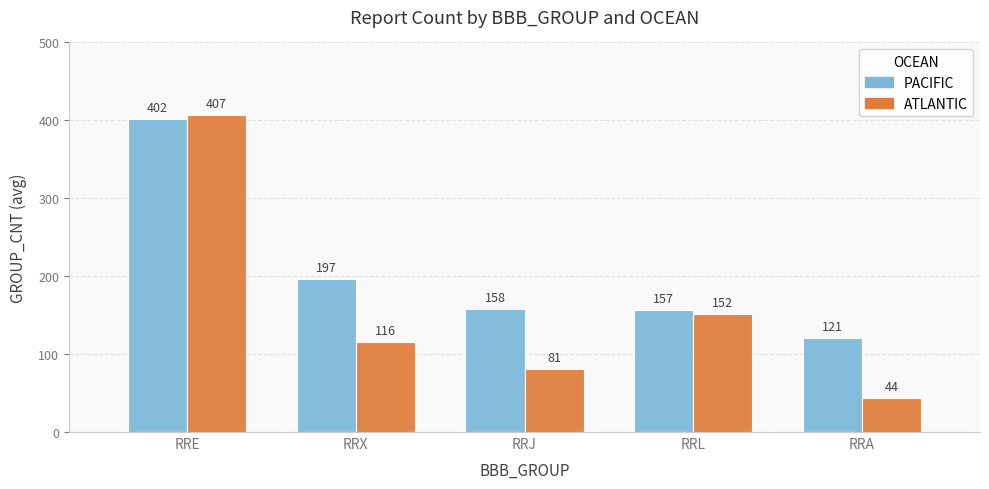

What is the total value across all series at RRL?

309